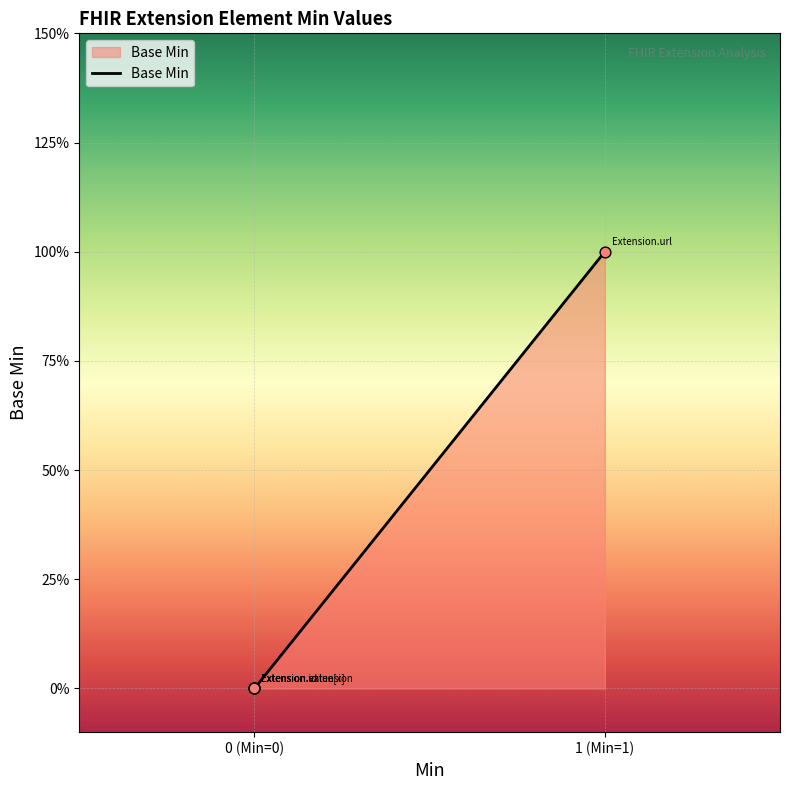

Between 1 (Min=1) and 0 (Min=0), which is larger?

1 (Min=1)